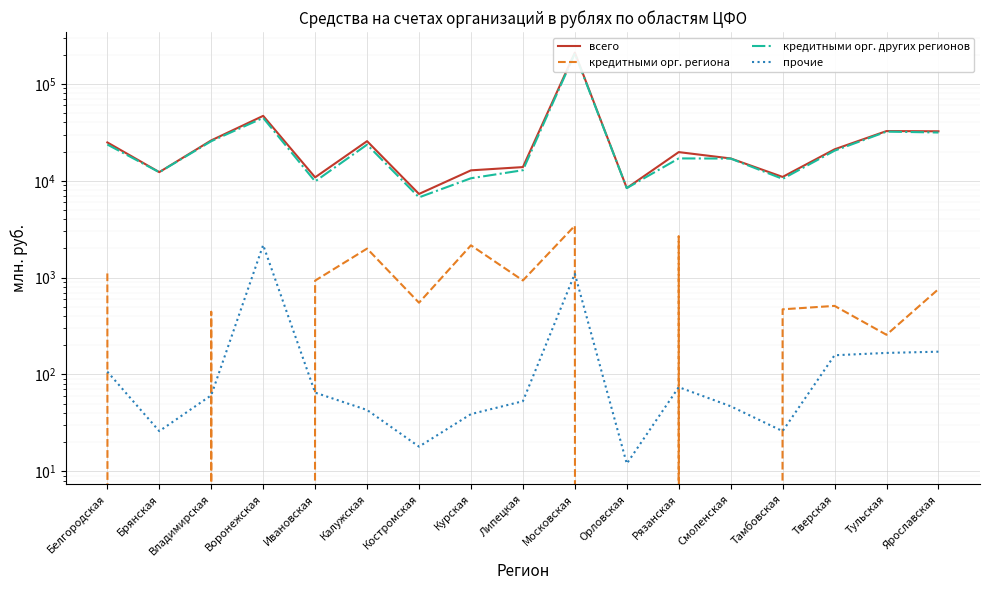

What is the difference between the highest and lowest values at Брянская?

12287